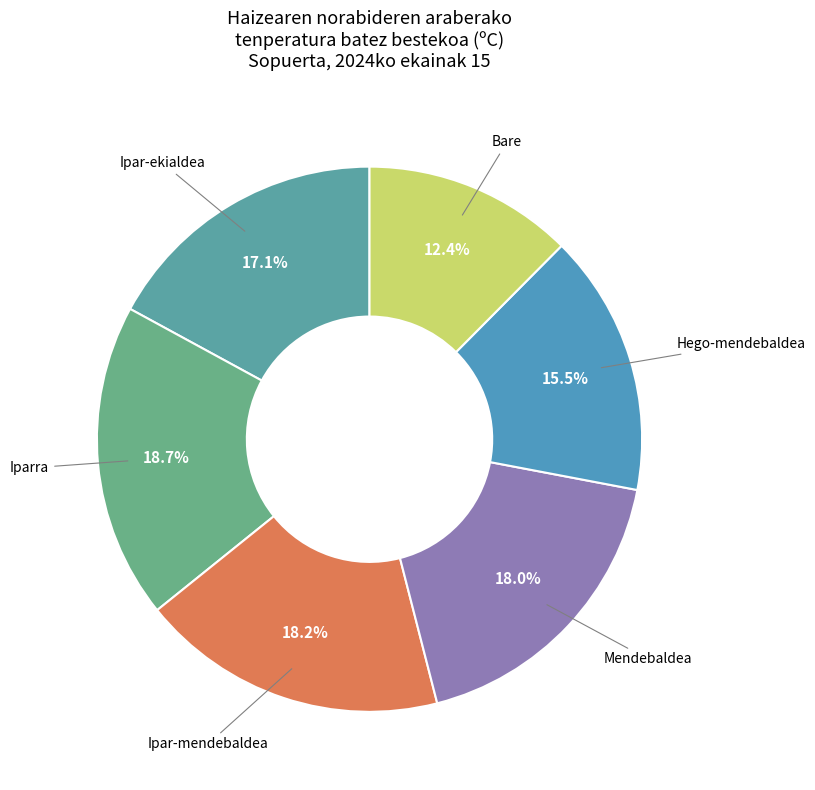

Is it true that Mendebaldea is 1% of the pie?

False